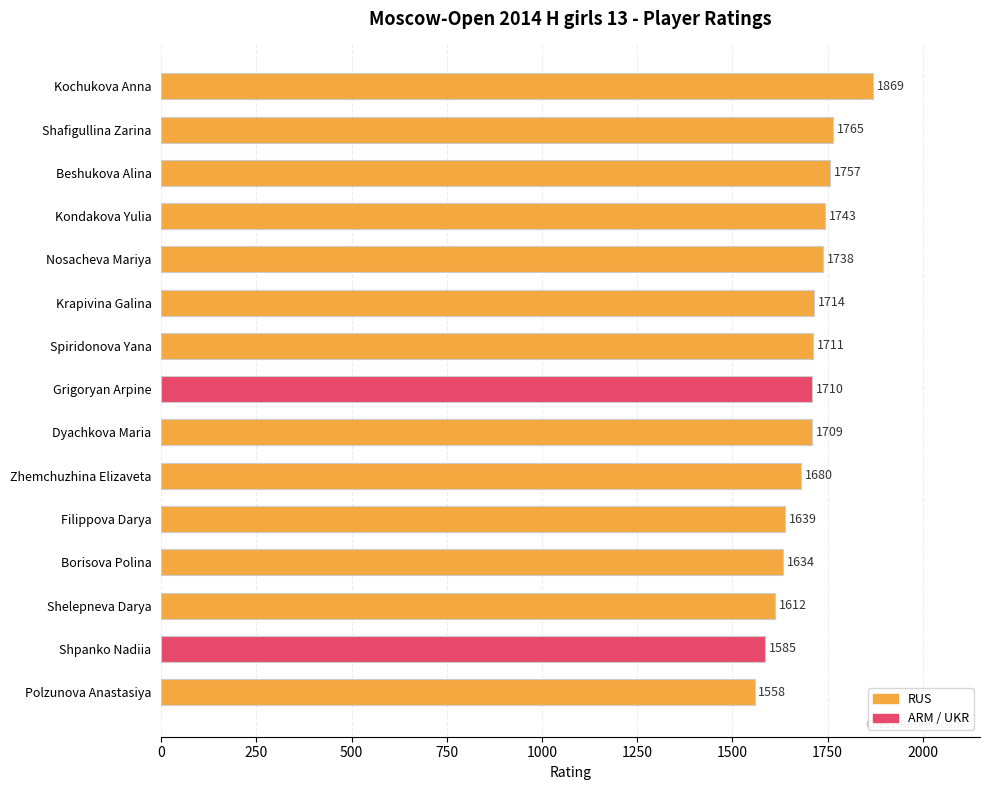

What is the change in value from Nosacheva Mariya to Shelepneva Darya?

-126